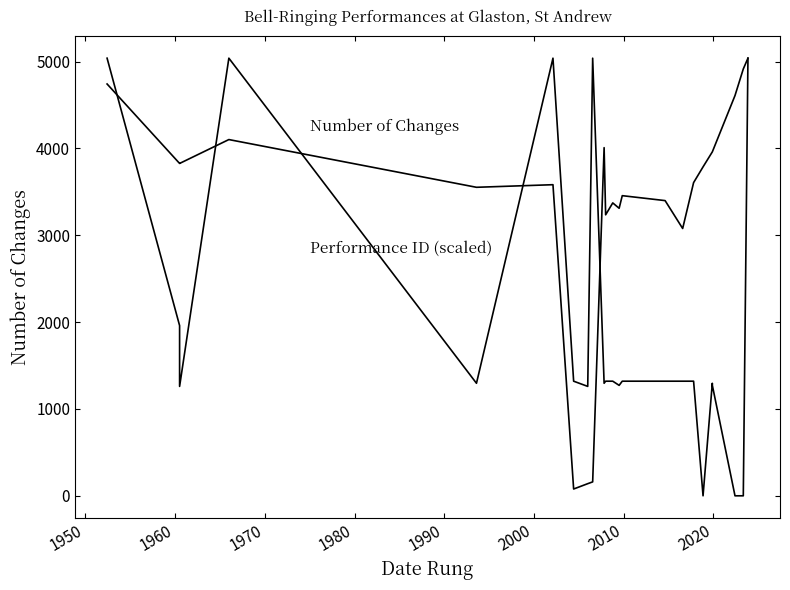

How many distinct data groups are displayed?

2